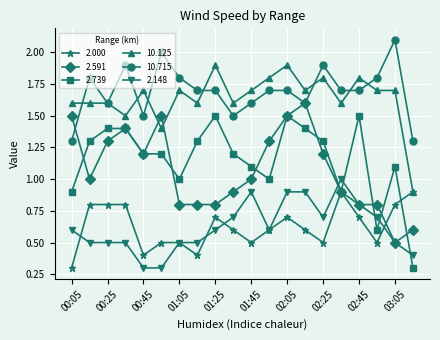

True or false: 2.148 and 2.000 intersect in this chart.

True